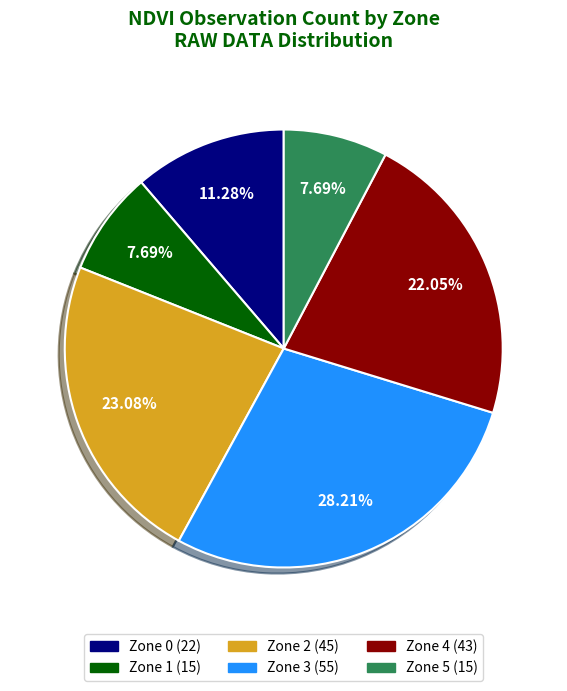

Approximately how many times larger is the value at Zone 0 compared to Zone 1?

1.5